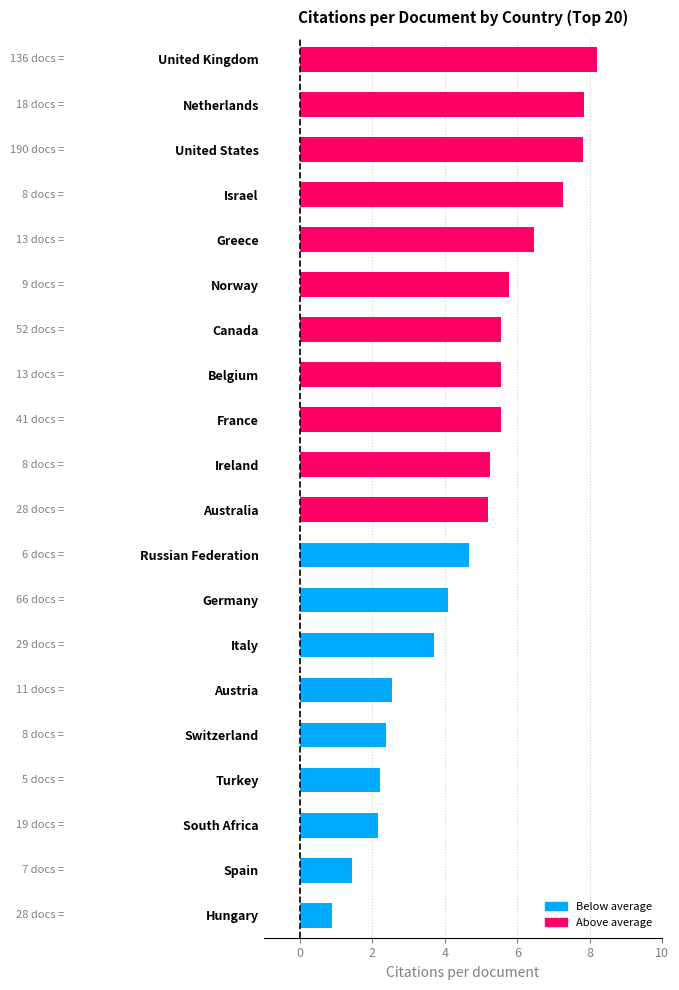

What is the sum of the values at Spain and Israel?

8.7